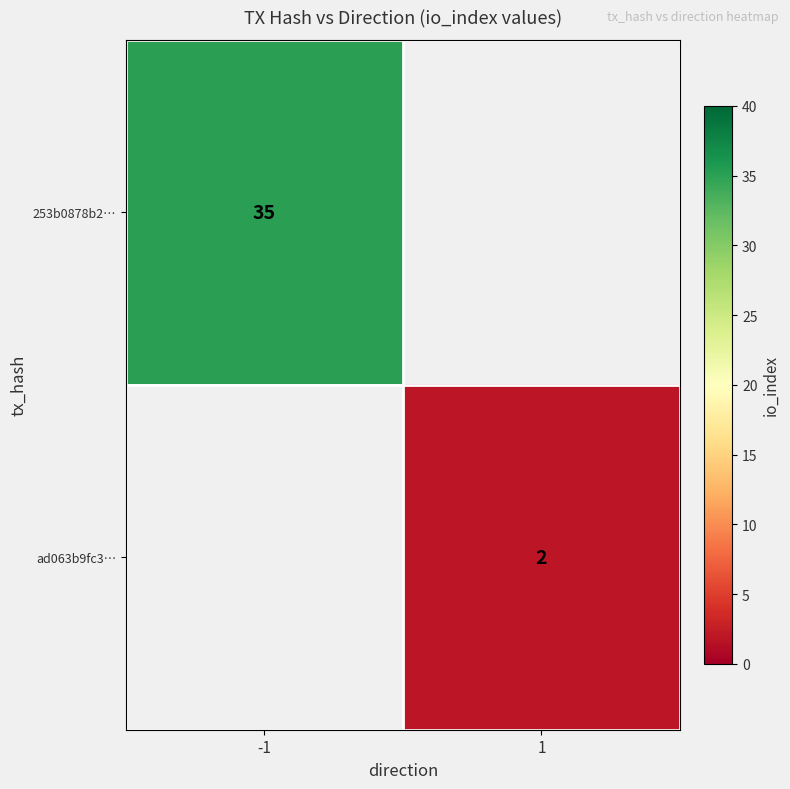

Is the value of 253b0878b2… at -1 greater than the value of ad063b9fc3… at 1?

Yes